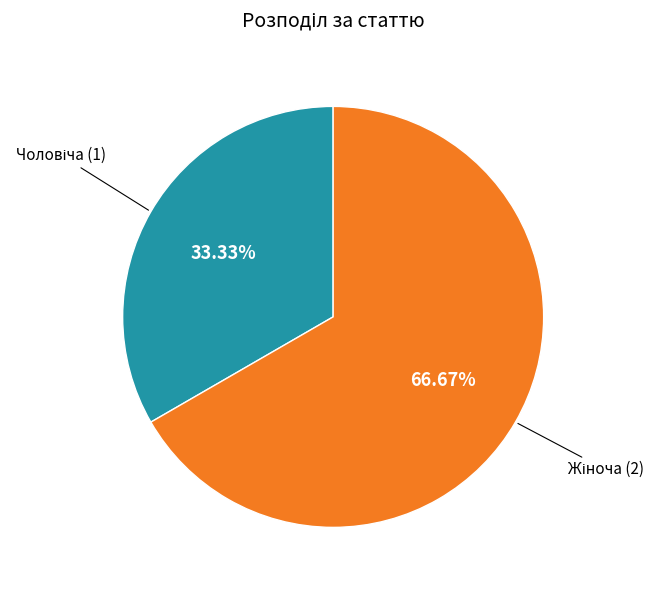

Is there a majority slice in this chart?

Yes